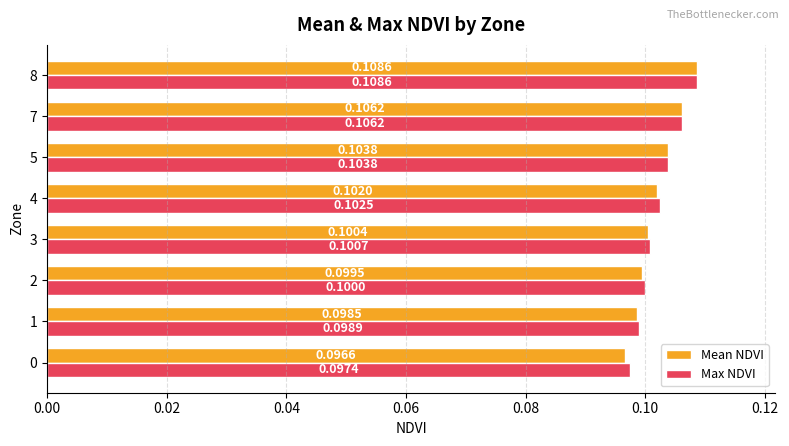

At how many categories does at least one series exceed 0?

8